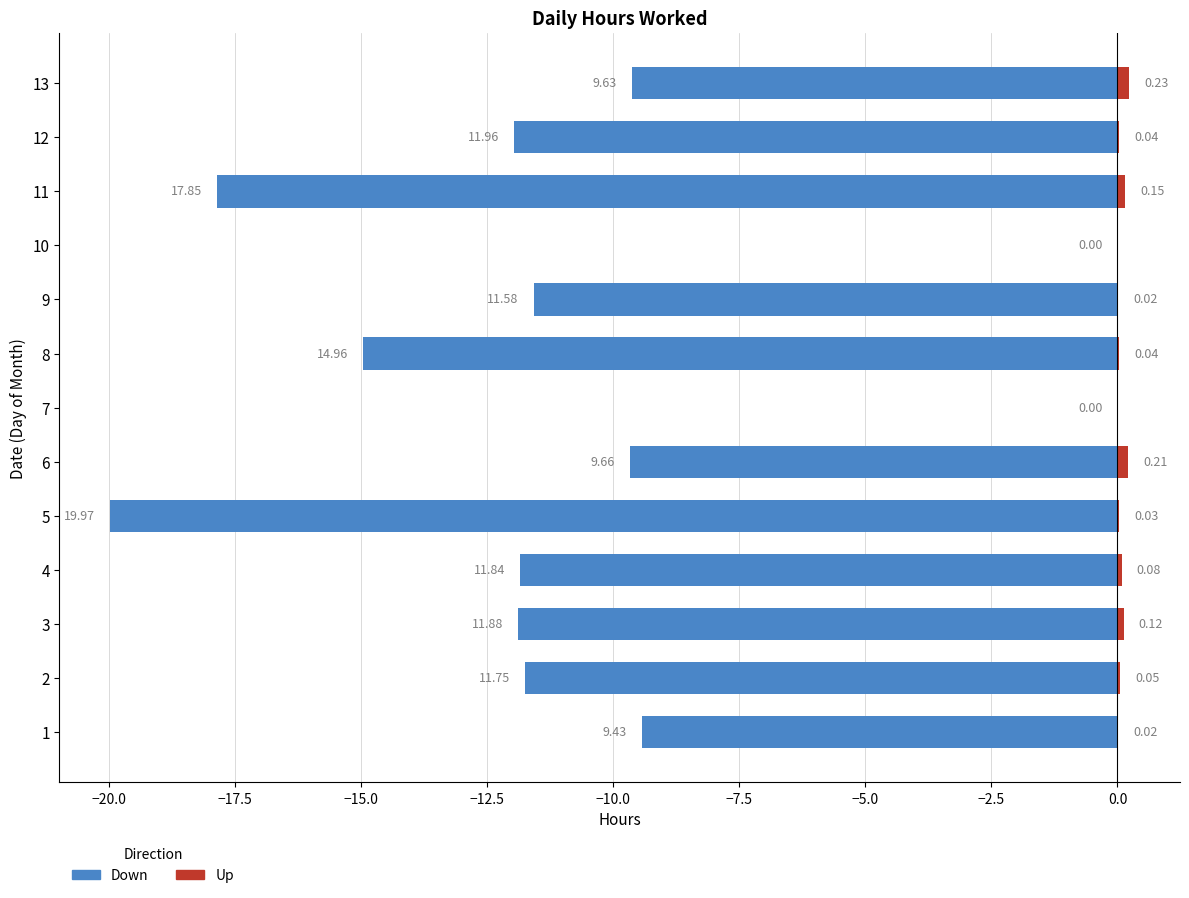

What is the average value of the Down series?

-10.8